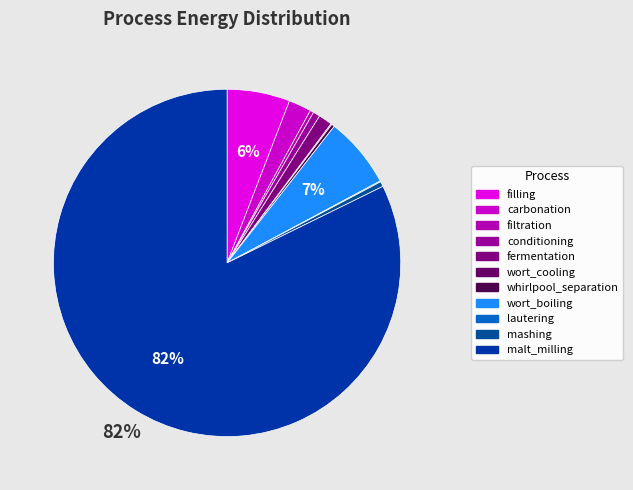

Which category has the biggest portion of the pie?

malt_milling